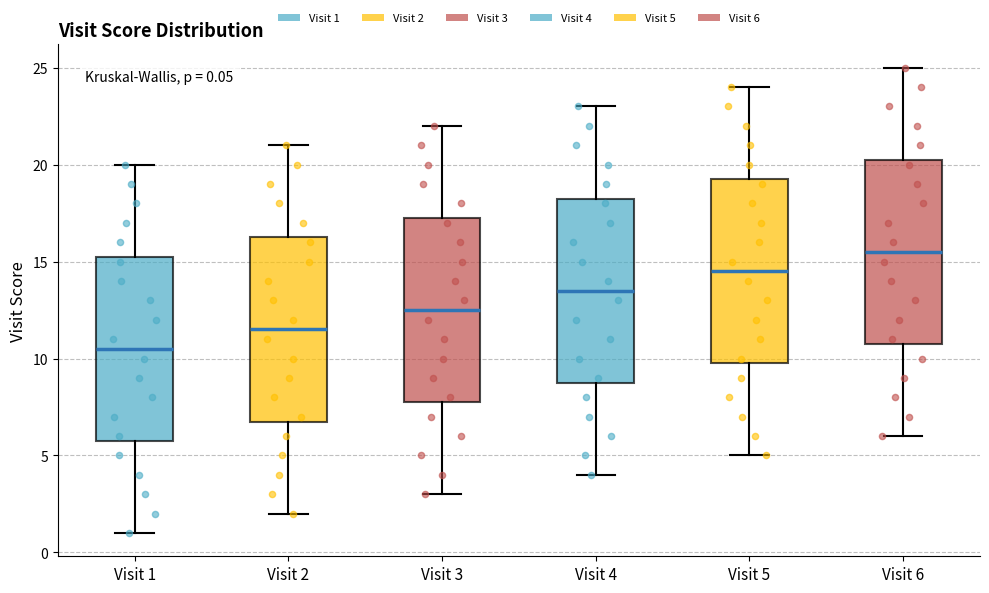

Which box's median line is the lowest?

Visit 1